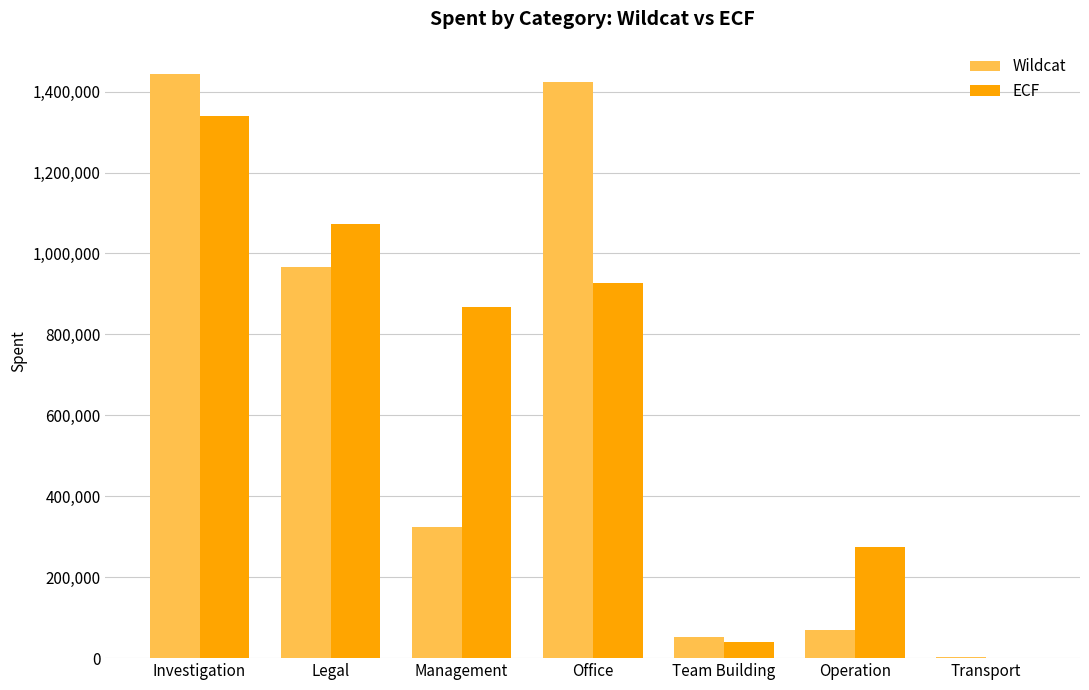

The Wildcat series shows 51200 at Team Building. True or false?

True